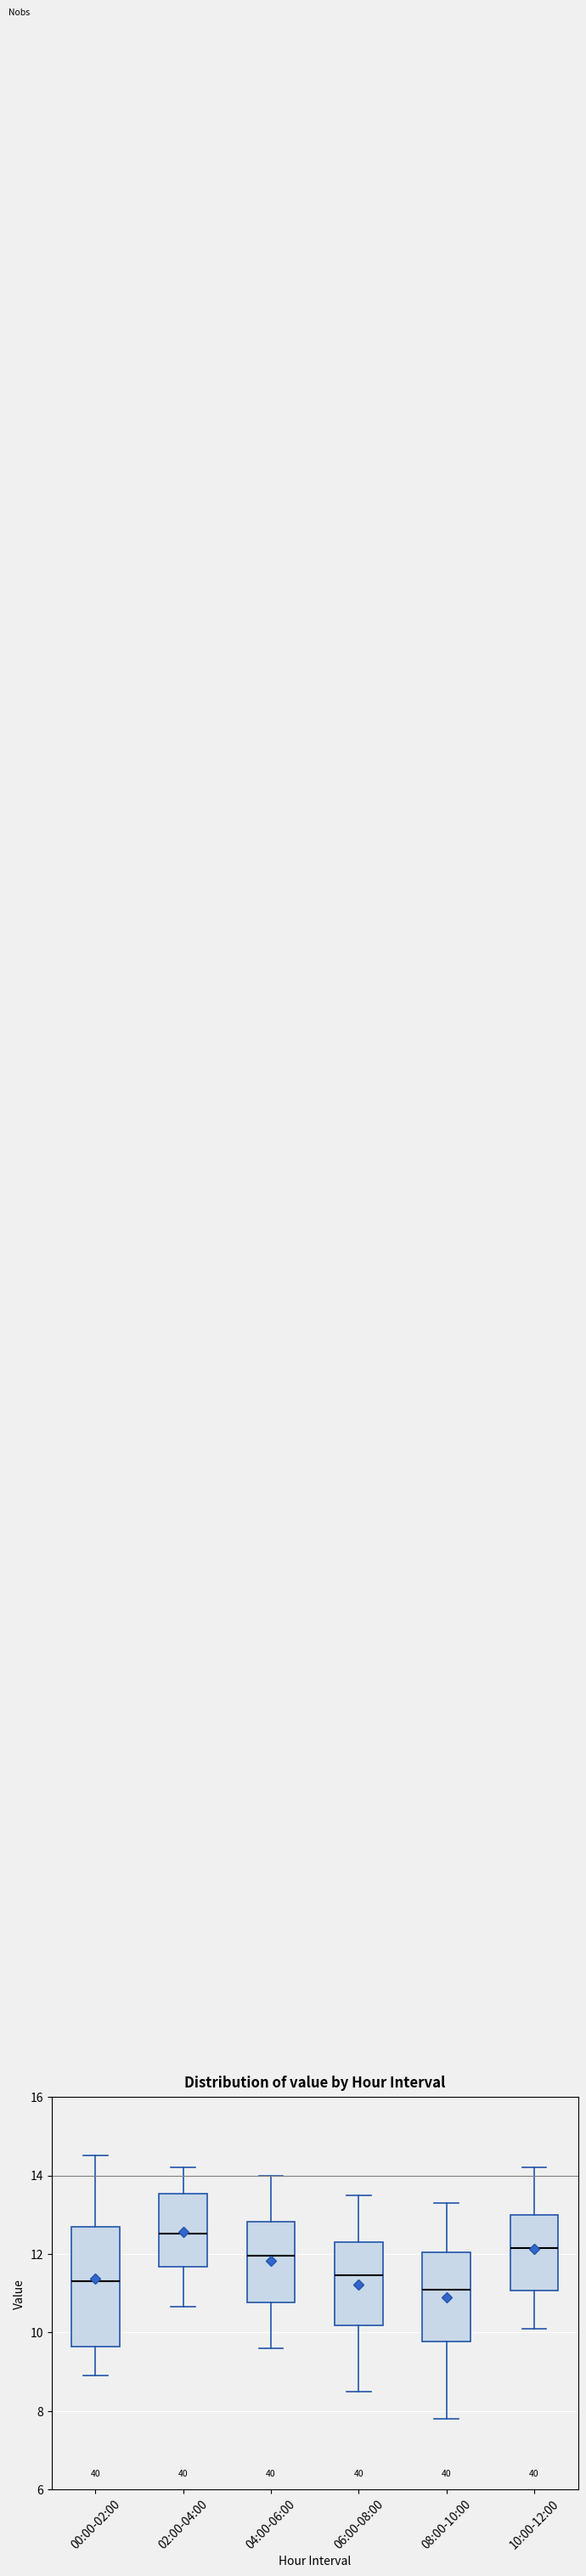

Reading left to right, read every box against the y-axis: the position of its median line, the range the box covers, and the ends of its whiskers. The values are not printed on the chart, so give them approximately, as read against the axis.

00:00-02:00: median 11.4, box 9.6 to 12.6, whiskers 9.0 to 14.6
02:00-04:00: median 12.6, box 11.6 to 13.6, whiskers 10.6 to 14.2
04:00-06:00: median 12.0, box 10.8 to 12.8, whiskers 9.6 to 14.0
06:00-08:00: median 11.4, box 10.2 to 12.4, whiskers 8.6 to 13.6
08:00-10:00: median 11.2, box 9.8 to 12.0, whiskers 7.8 to 13.4
10:00-12:00: median 12.2, box 11.0 to 13.0, whiskers 10.2 to 14.2